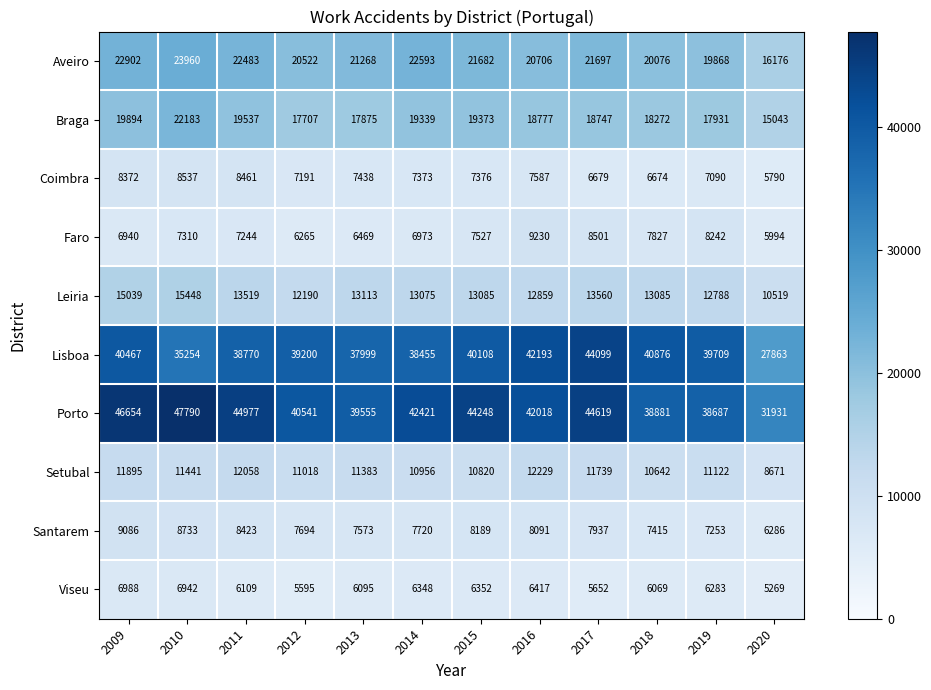

What is the lowest value of the Porto series?

31931